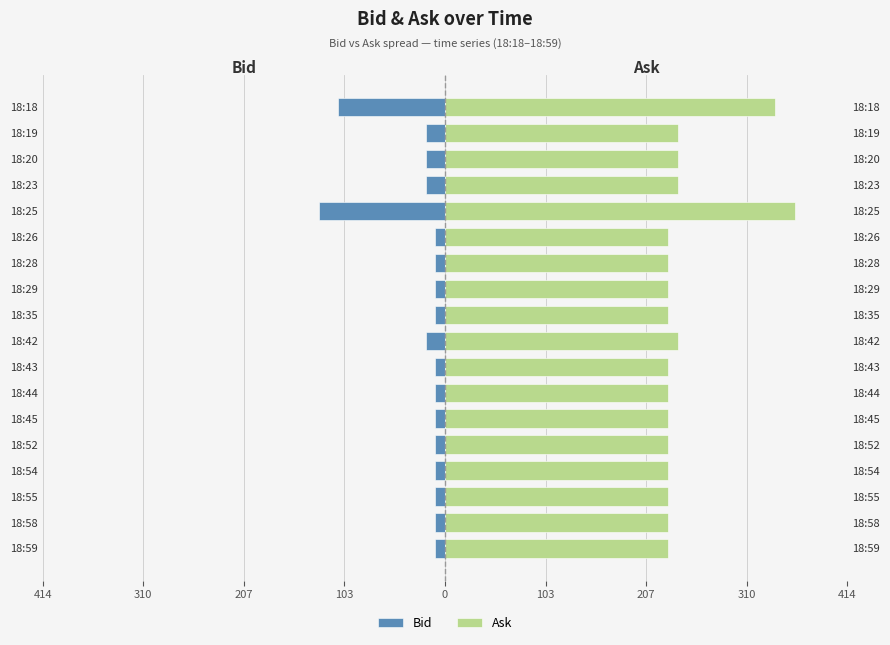

True or false: Ask has a value of 361.2 at 18:54.

False